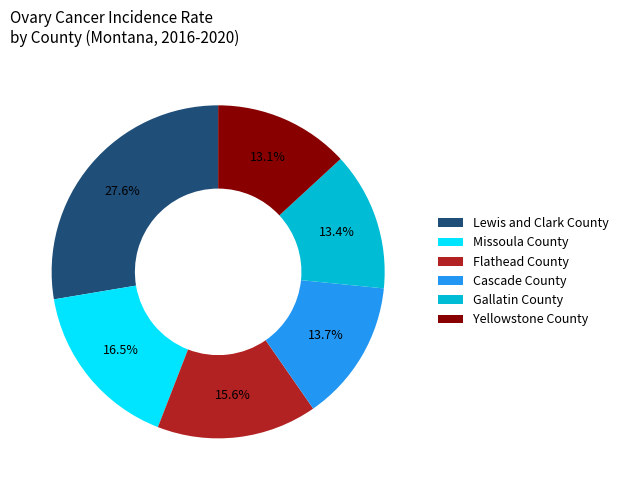

To the nearest percent, what is the combined percentage of Missoula County and Lewis and Clark County?

44%